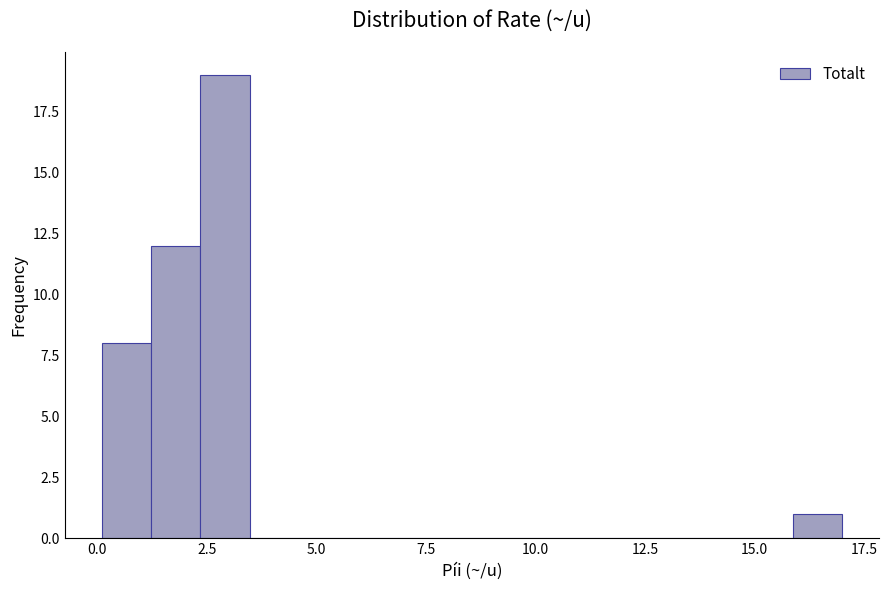

Read against the x-axis, roughly where is the centre of the tallest bar?

3.0